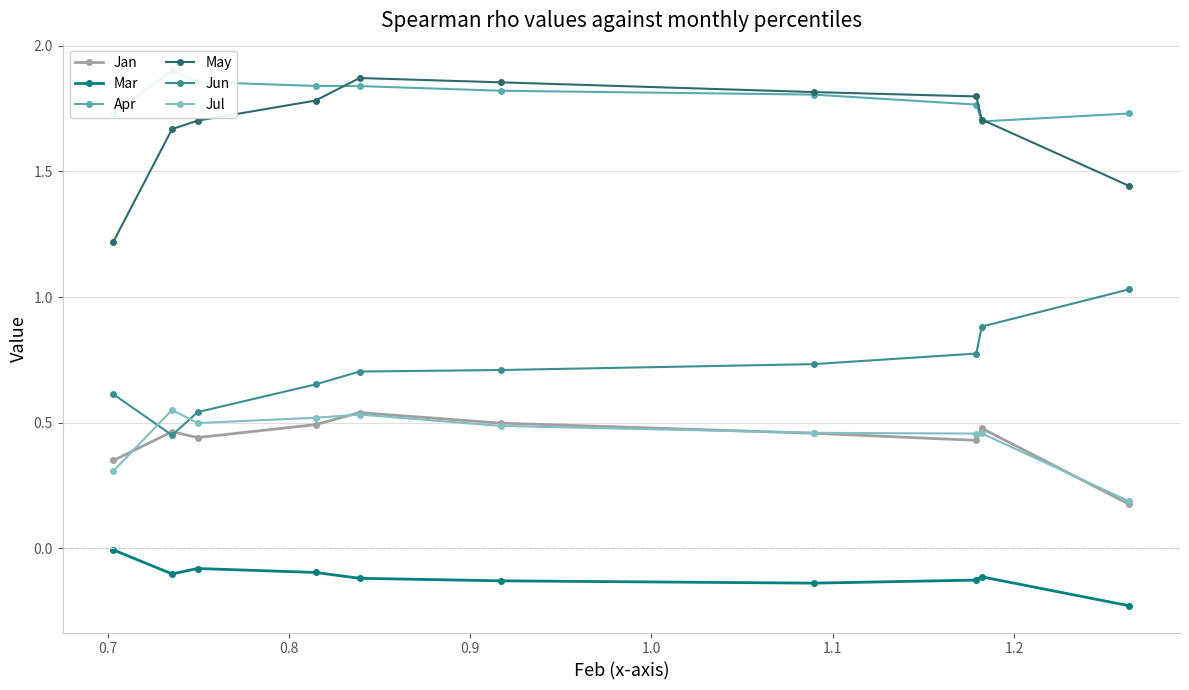

What is the sum of all Mar values?

-1.1